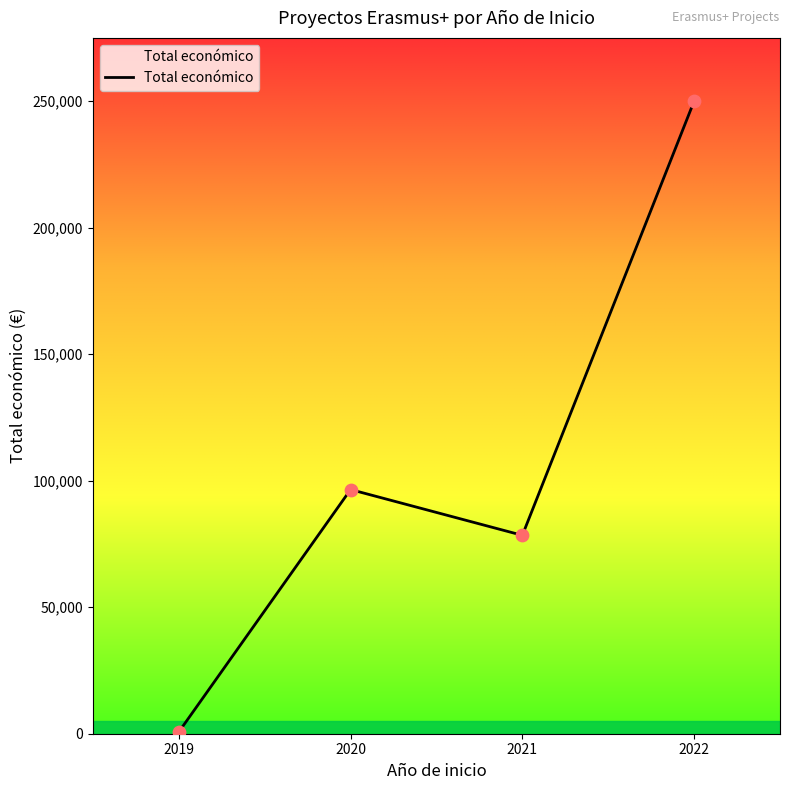

Approximately how many times larger is the value at 2021 compared to 2019?

112.0